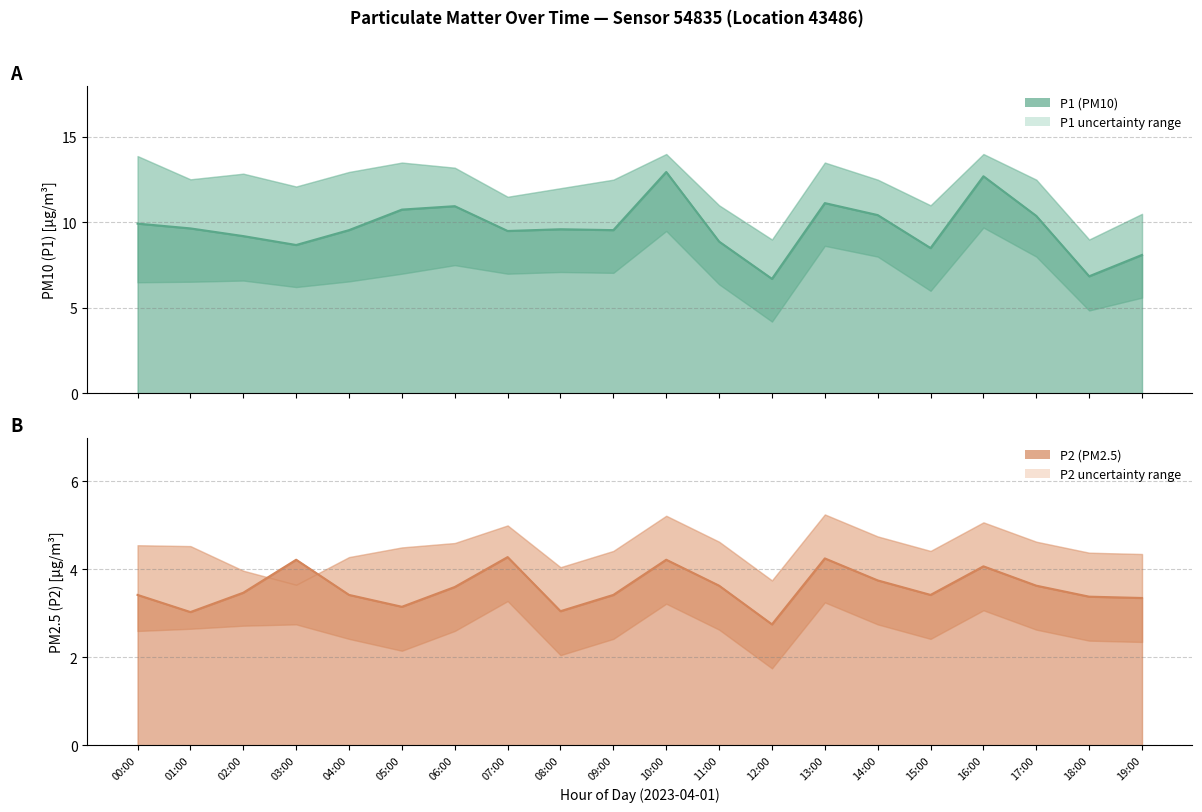

True or false: P2_upper and P1_lower intersect in this chart.

False